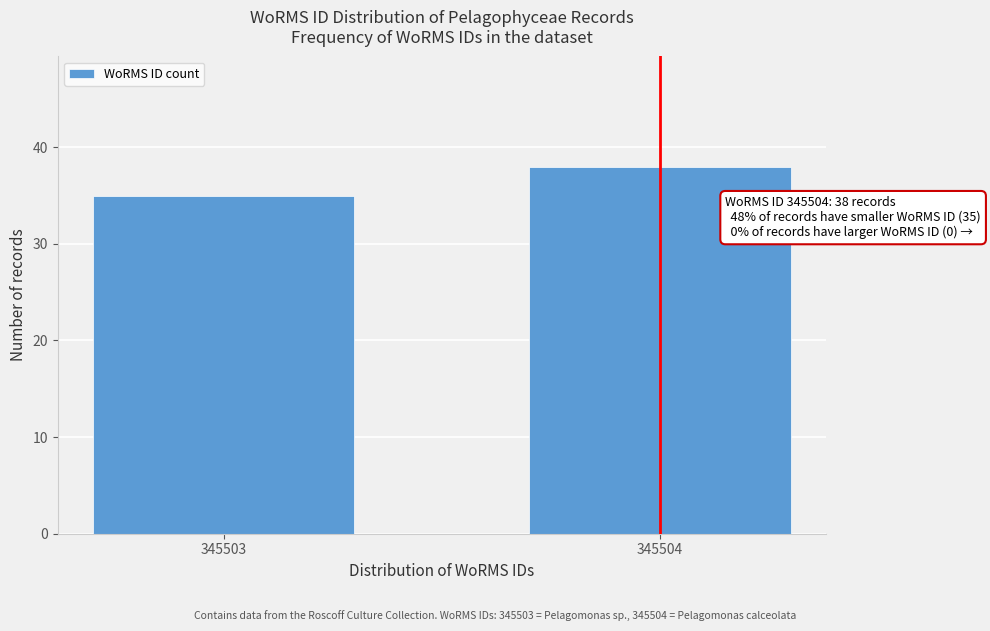

Reading right to left, what are all the values shown in this chart?

38	35